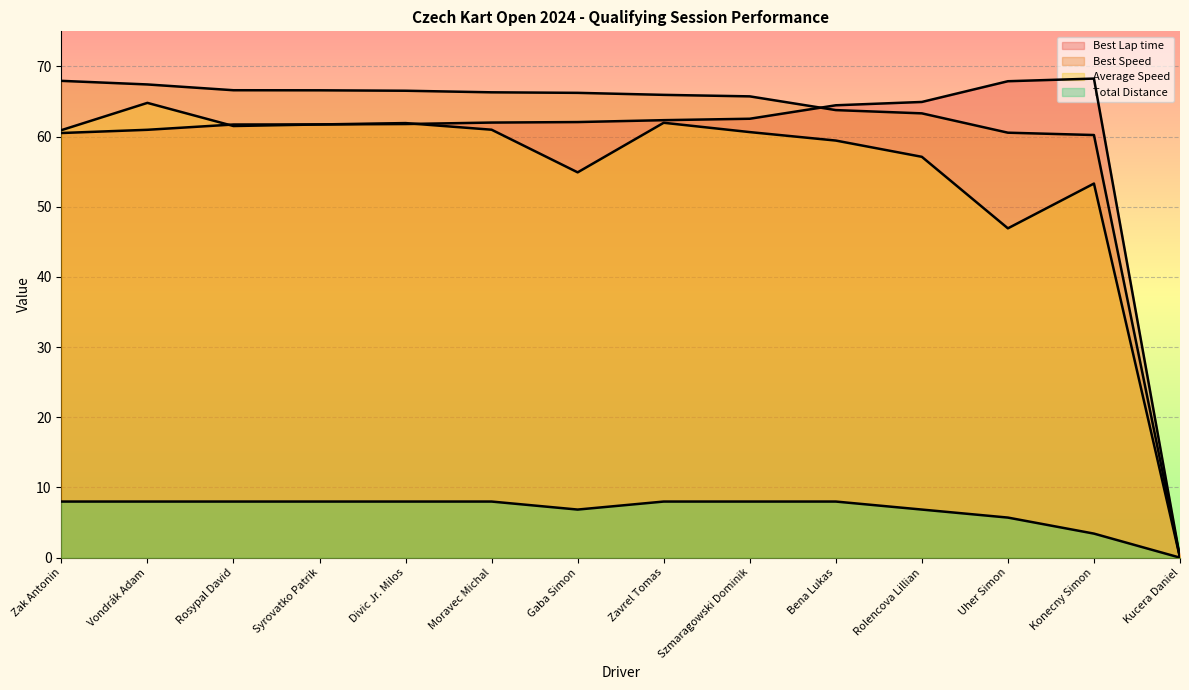

What is the difference between the maximum and minimum values in the Average Speed series?

64.8